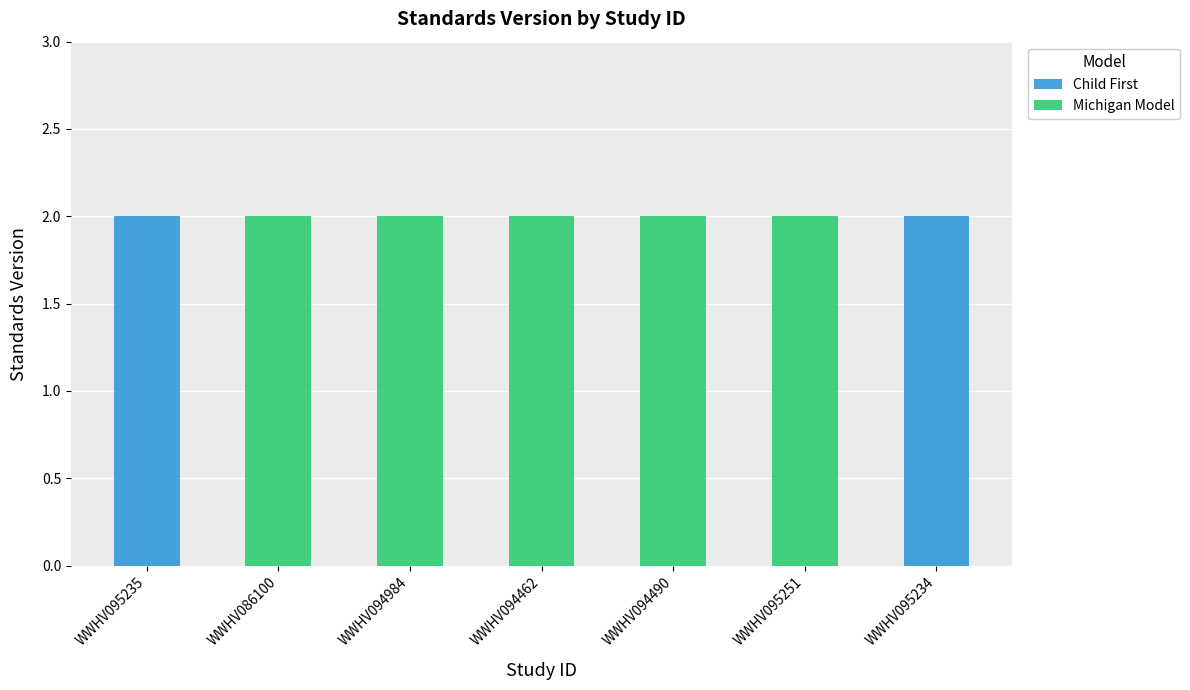

Rank the categories by Child First value from highest to lowest.

WWHV095235, WWHV095234, WWHV086100, WWHV094984, WWHV094462, WWHV094490, WWHV095251